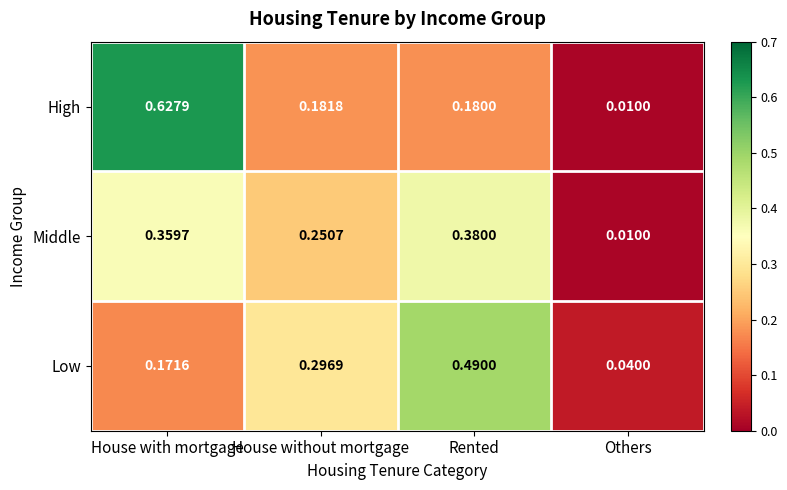

At House without mortgage, list the series in order from largest to smallest.

Low, Middle, High